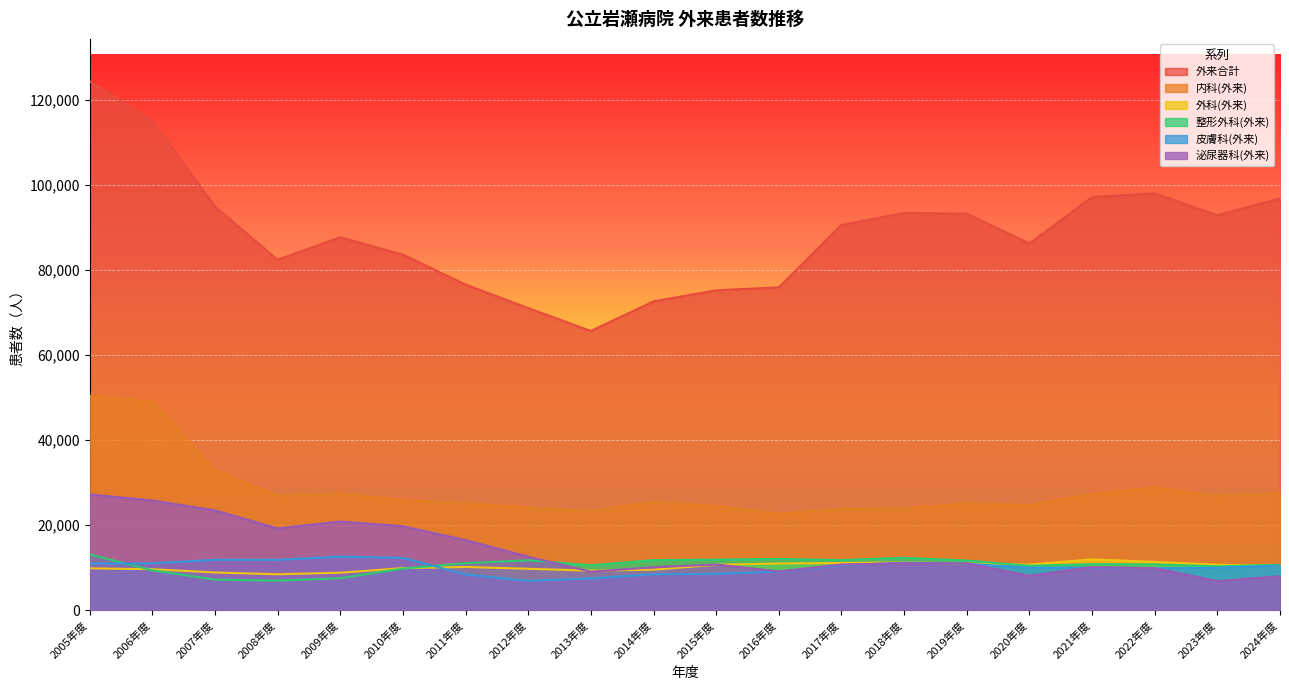

What position from the right is 2009年度?

16